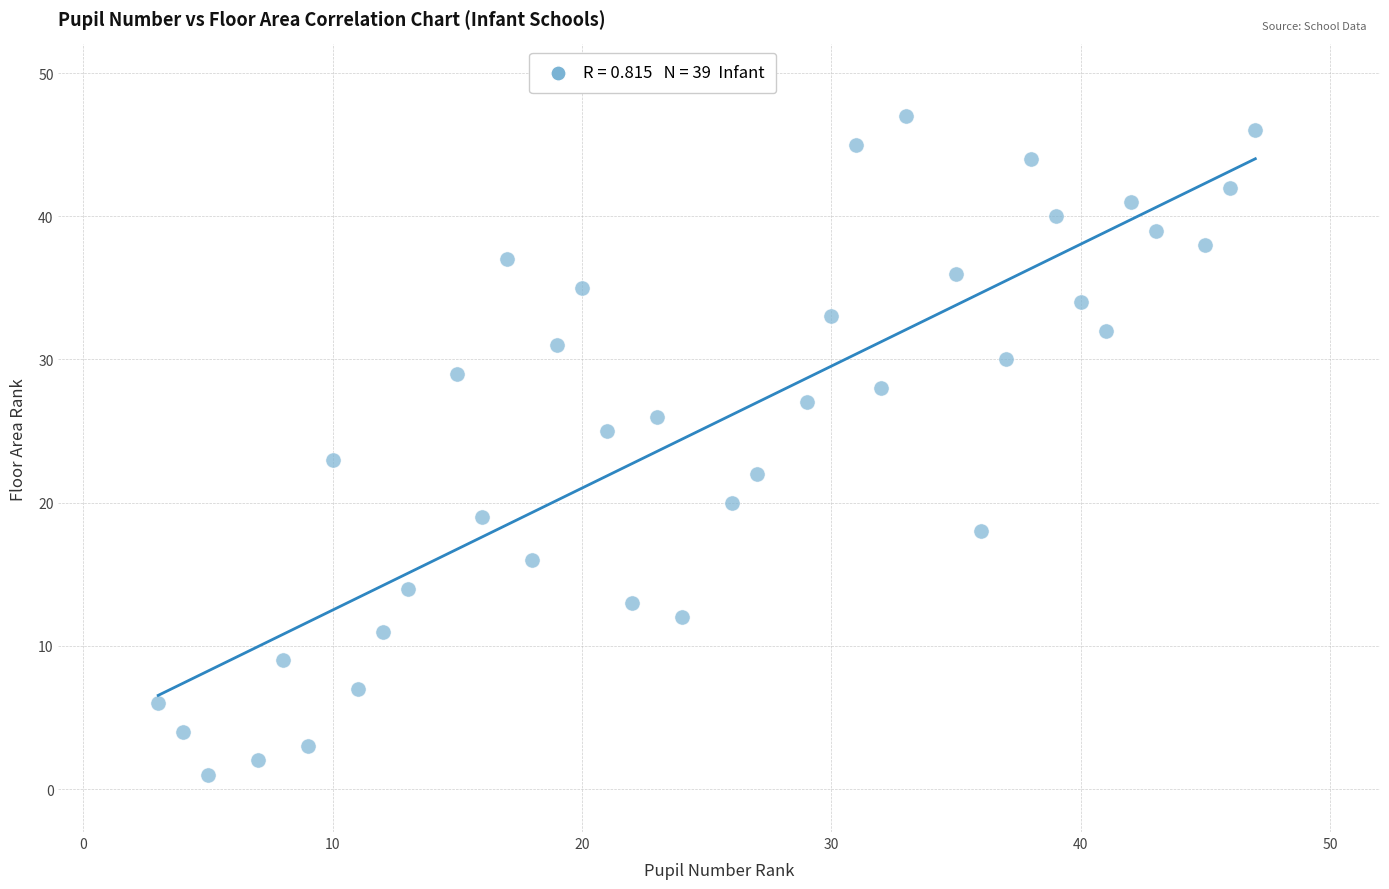

What is the range of X values (max minus min)?

44